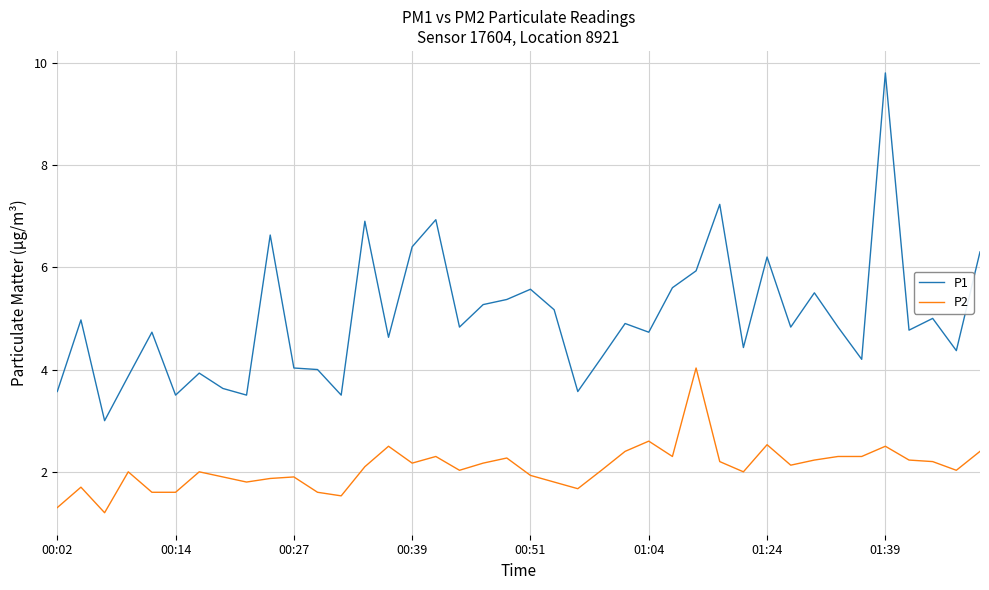

Which series has the largest total across all categories?

P1